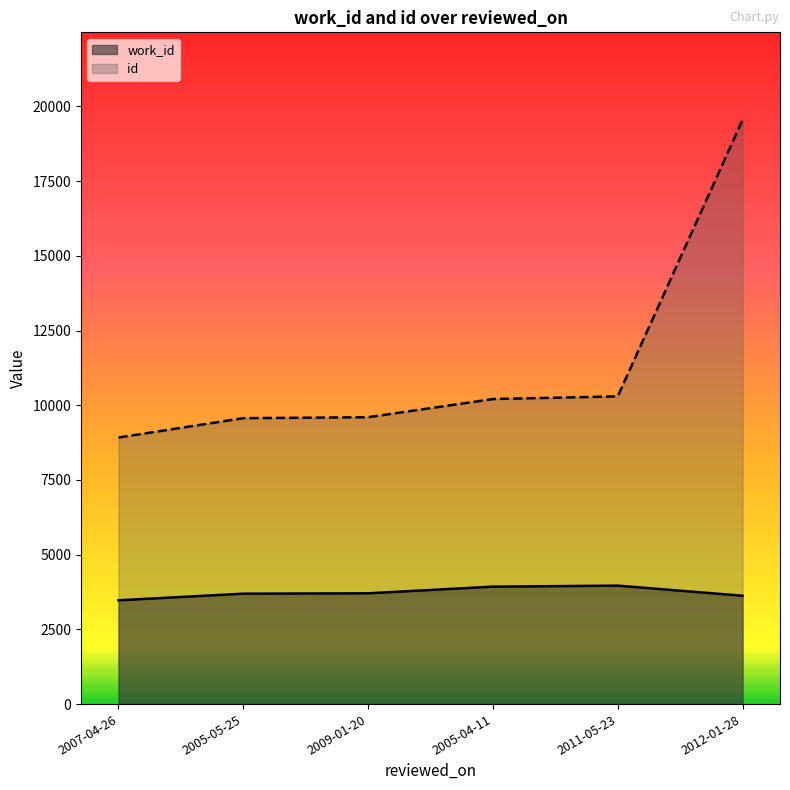

List the series in order of their peak value, lowest first.

work_id, id